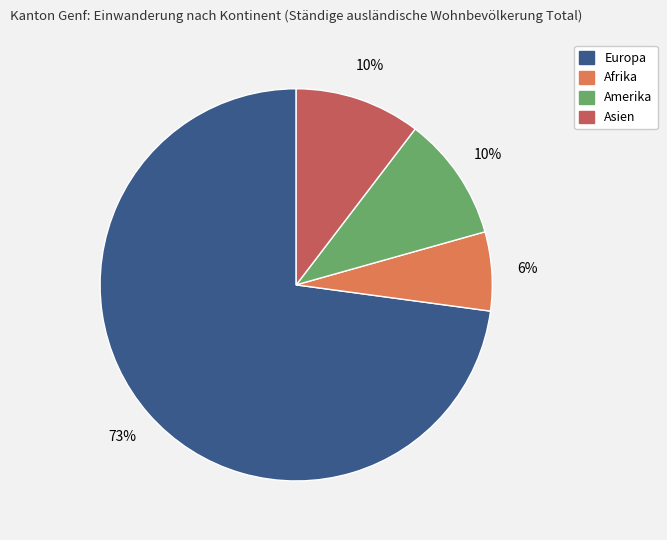

To the nearest percent, what is the average slice percentage?

25%